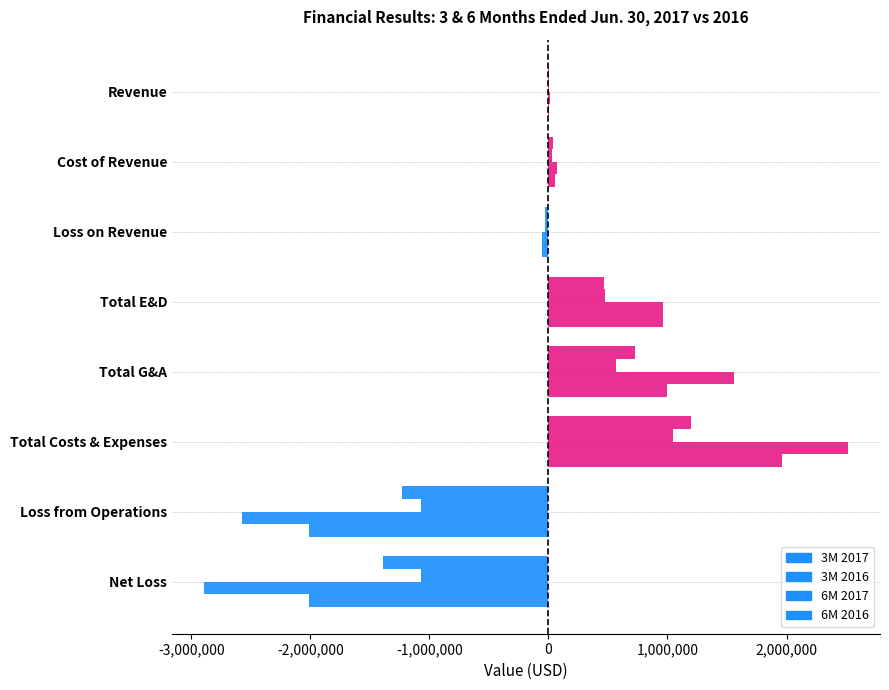

How many distinct data groups are displayed?

4